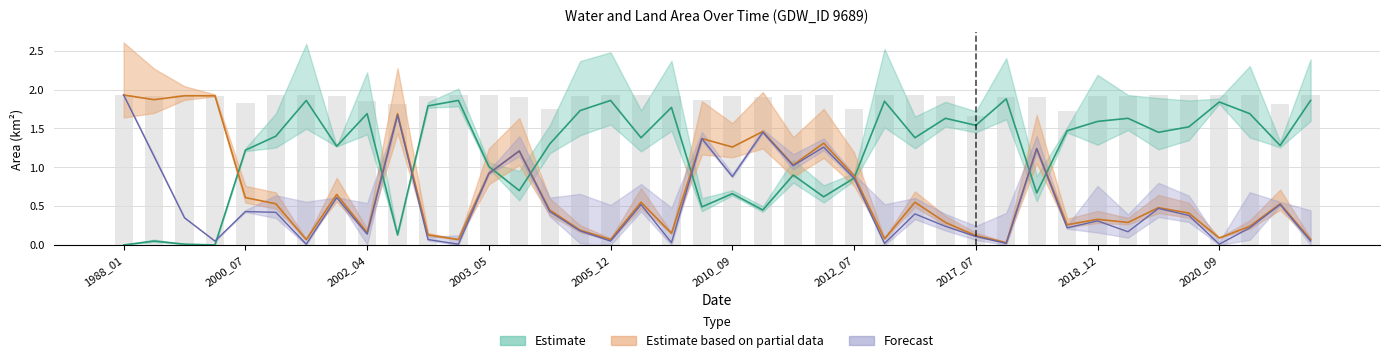

Rank the categories by waterArea value from lowest to highest.

1988_01, 1996_01, 1992_10, 1989_07, 2002_06, 2011_05, 2008_06, 2012_03, 2010_09, 2018_06, 2004_06, 2012_07, 2012_01, 2003_05, 2000_07, 2002_01, 2021_07, 2005_07, 2006_03, 2014_08, 2000_08, 2020_02, 2018_07, 2020_08, 2017_07, 2018_12, 2015_08, 2019_09, 2002_04, 2021_01, 2005_09, 2006_08, 2002_08, 2020_09, 2012_11, 2001_12, 2002_09, 2005_12, 2021_09, 2017_08